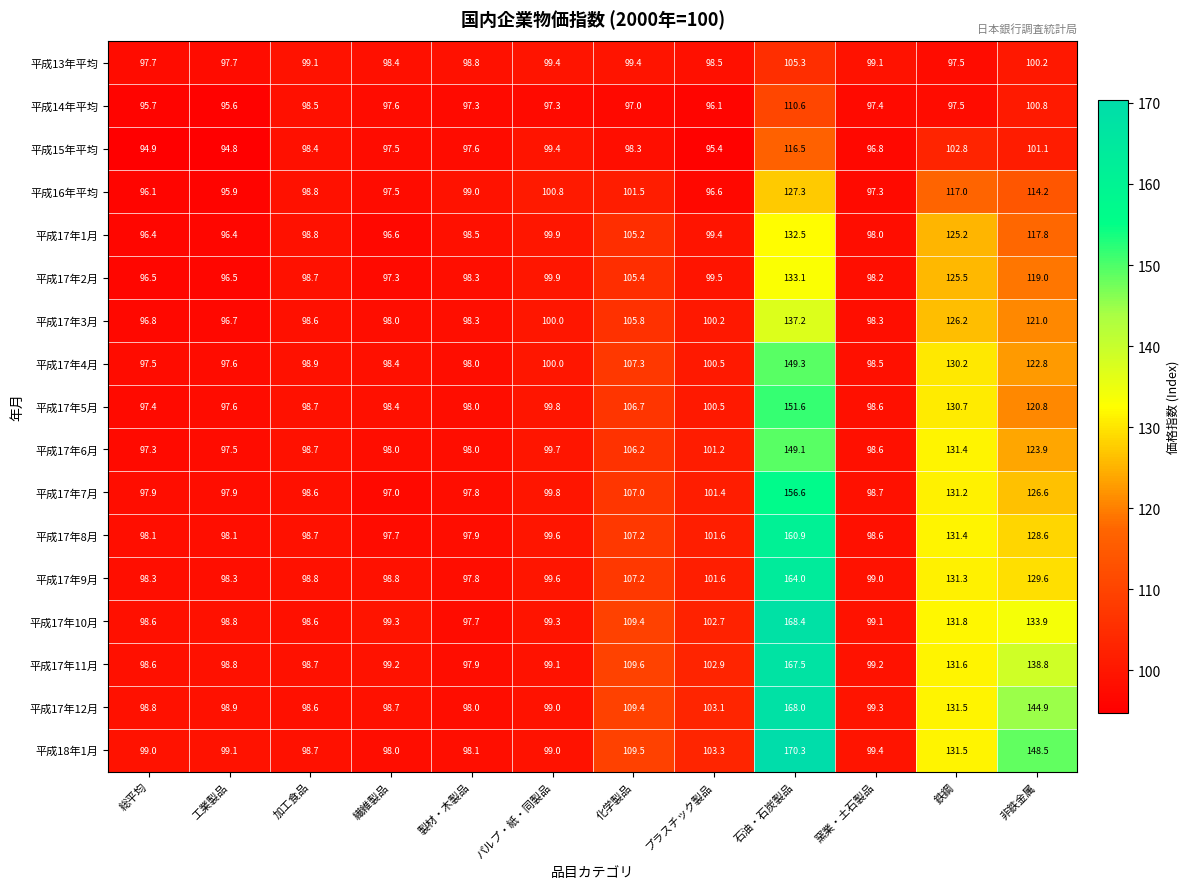

Which series has the widest spread of values?

平成18年1月